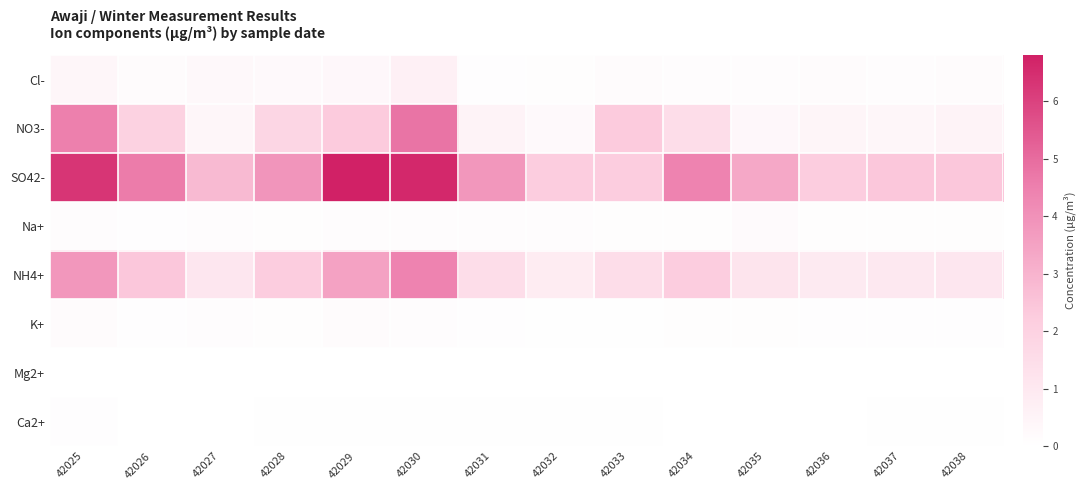

Reading left to right, what are all the values shown in this chart?

Cl-: 42025=0.4	42026=0.2	42027=0.3	42028=0.3	42029=0.3	42030=0.7	42031=0.1	42032=0.1	42033=0.2	42034=0.1	42035=0.1	42036=0.2	42037=0.1	42038=0.2
NO3-: 42025=4.5	42026=2.0	42027=0.4	42028=1.8	42029=2.3	42030=4.8	42031=0.5	42032=0.2	42033=2.3	42034=1.5	42035=0.3	42036=0.4	42037=0.4	42038=0.5
SO42-: 42025=6.3	42026=4.6	42027=2.8	42028=3.9	42029=6.8	42030=6.6	42031=3.8	42032=2.2	42033=2.2	42034=4.4	42035=3.3	42036=2.2	42037=2.4	42038=2.4
Na+: 42025=0.1	42026=0.1	42027=0.1	42028=0.1	42029=0.1	42030=0.1	42031=0.1	42032=0.1	42033=0.1	42034=0.1	42035=0.2	42036=0.1	42037=0.1	42038=0.1
NH4+: 42025=3.8	42026=2.4	42027=1.1	42028=2.2	42029=3.5	42030=4.4	42031=1.5	42032=0.8	42033=1.5	42034=2.2	42035=1.2	42036=0.9	42037=1.0	42038=1.1
K+: 42025=0.2	42026=0.1	42027=0.1	42028=0.1	42029=0.2	42030=0.1	42031=0.1	42032=0.0	42033=0.1	42034=0.1	42035=0.1	42036=0.1	42037=0.1	42038=0.1
Mg2+: 42025=0.0	42026=0.0	42027=0.0	42028=0.0	42029=0.0	42030=0.0	42031=0.0	42032=0.0	42033=0.0	42034=0.0	42035=0.0	42036=0.0	42037=0.0	42038=0.0
Ca2+: 42025=0.1	42026=0.0	42027=0.0	42028=0.0	42029=0.0	42030=0.0	42031=0.0	42032=0.0	42033=0.0	42034=0.0	42035=0.0	42036=0.0	42037=0.0	42038=0.0